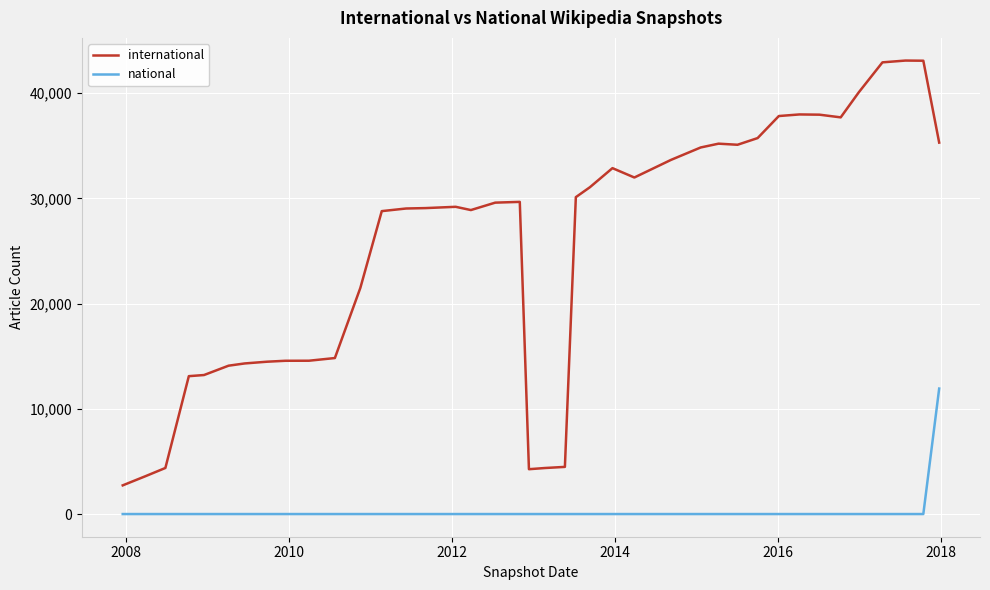

What is the difference between the maximum and minimum values in the international series?

40381